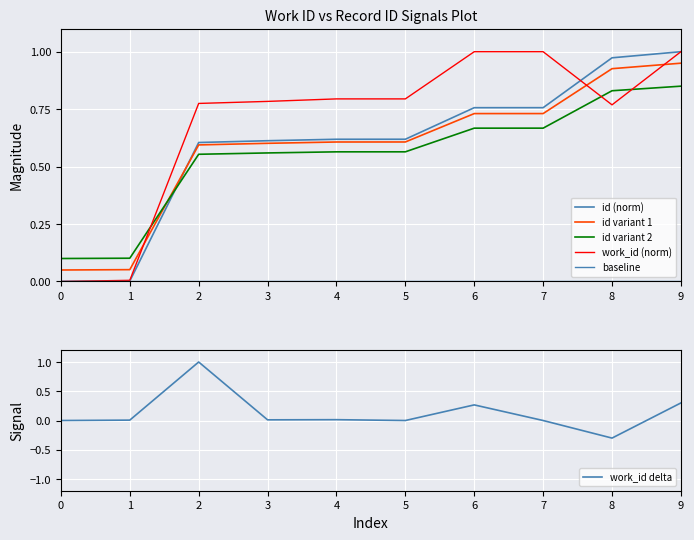

How many data points in work_id (norm) are above 0?

9